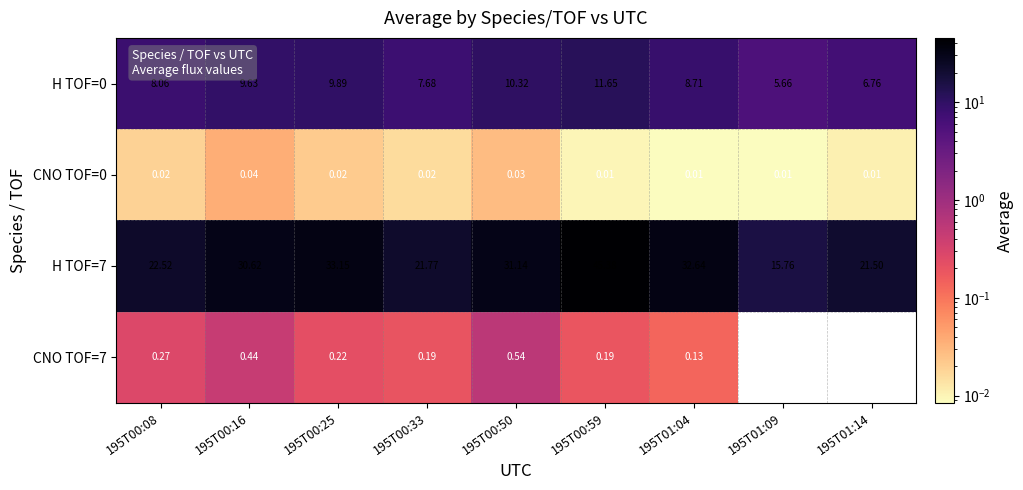

Is the value of H TOF=0 at 195T00:59 greater than the value of CNO TOF=7 at 195T00:59?

Yes